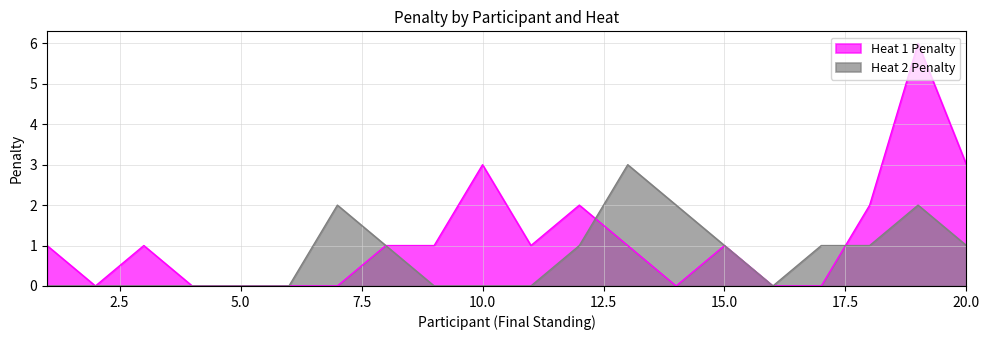

The value of Heat 1 Penalty at 13 is 2. True or false?

False